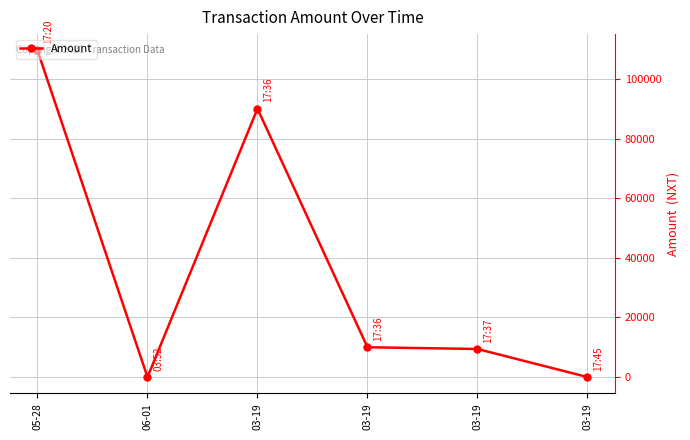

Reading left to right, list all the values displayed in this chart.

05-28=109535.6	06-01=1.0	03-19=90000.0	03-19=10000.0	03-19=9420.0	03-19=3.6